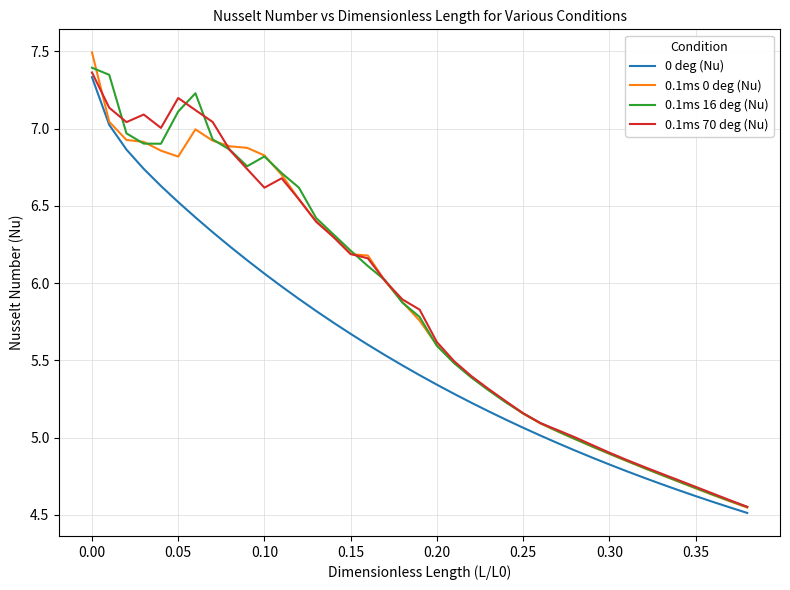

Which series has the widest spread of values?

0.1ms 0 deg (Nu)